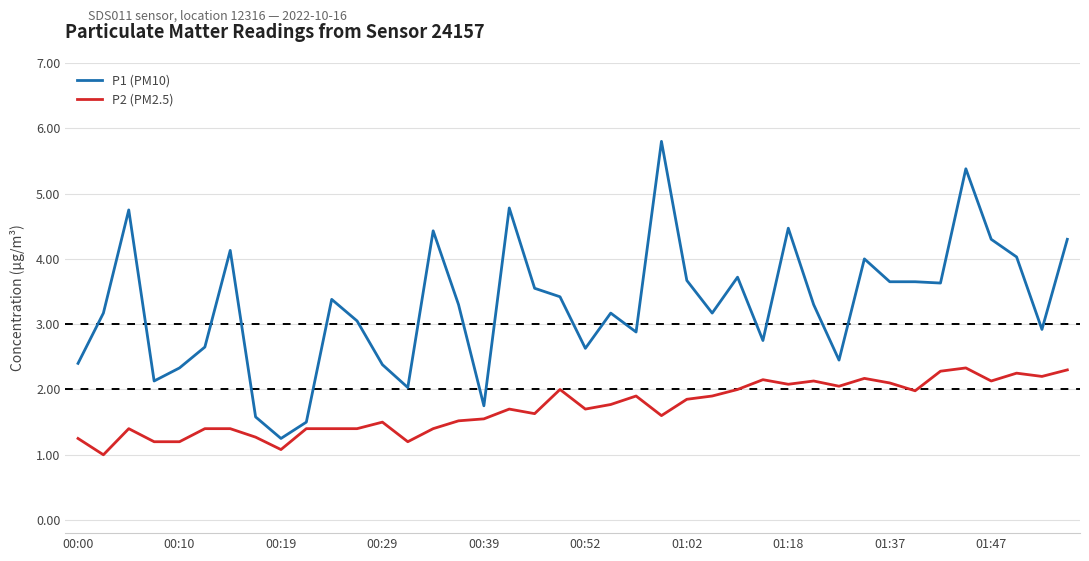

How many categories are shown in the chart?

40